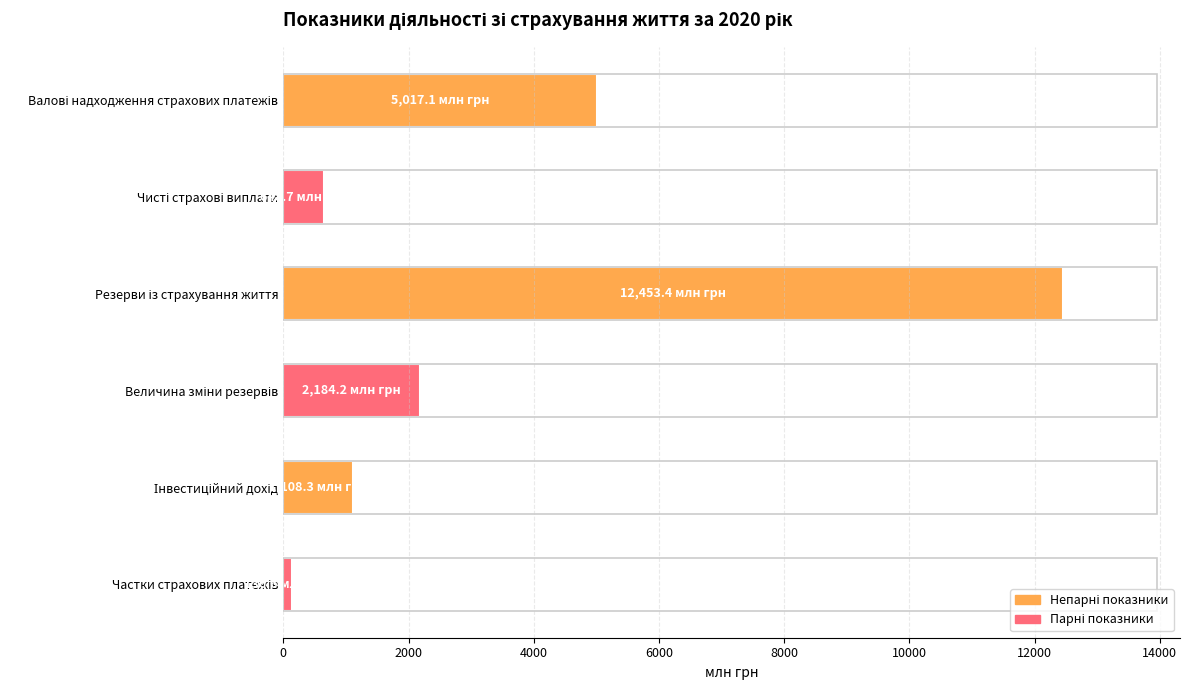

How many values exceed 2184?

3